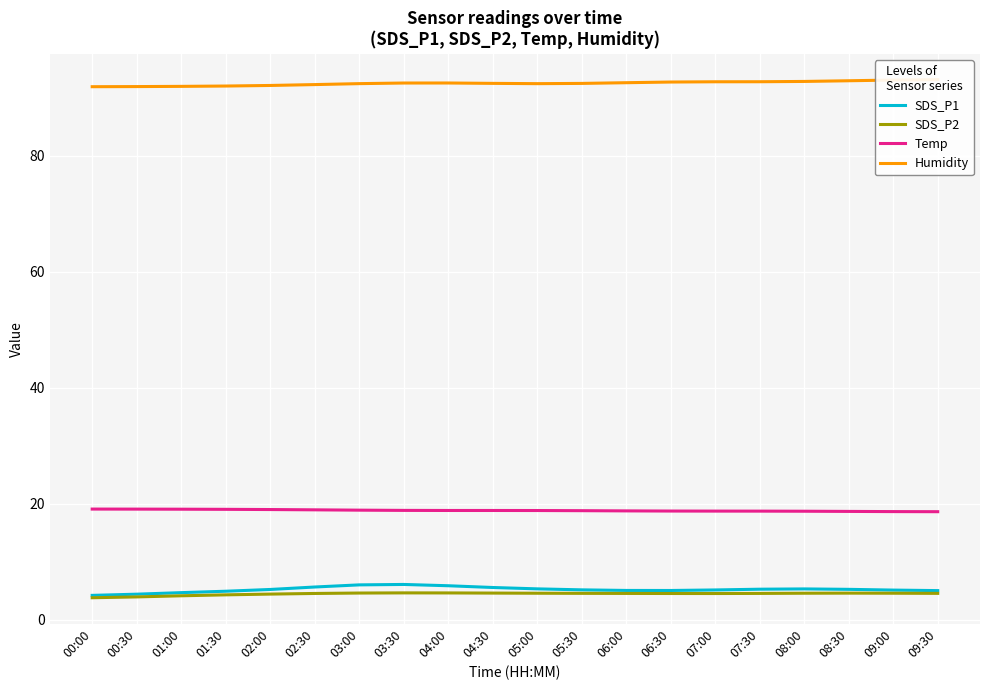

Reading left to right, extract all data points from this chart.

SDS_P1: 00:00=4.2	00:30=4.4	01:00=4.6	01:30=4.9	02:00=5.2	02:30=5.6	03:00=6.0	03:30=6.1	04:00=5.8	04:30=5.5	05:00=5.3	05:30=5.1	06:00=5.0	06:30=5.0	07:00=5.1	07:30=5.2	08:00=5.3	08:30=5.2	09:00=5.1	09:30=5.0
SDS_P2: 00:00=3.8	00:30=3.9	01:00=4.1	01:30=4.3	02:00=4.4	02:30=4.5	03:00=4.6	03:30=4.6	04:00=4.6	04:30=4.6	05:00=4.5	05:30=4.5	06:00=4.5	06:30=4.5	07:00=4.5	07:30=4.5	08:00=4.5	08:30=4.6	09:00=4.5	09:30=4.5
Temp: 00:00=19.1	00:30=19.1	01:00=19.0	01:30=19.0	02:00=19.0	02:30=18.9	03:00=18.9	03:30=18.8	04:00=18.8	04:30=18.8	05:00=18.8	05:30=18.8	06:00=18.7	06:30=18.7	07:00=18.7	07:30=18.7	08:00=18.7	08:30=18.7	09:00=18.6	09:30=18.6
Humidity: 00:00=91.9	00:30=91.9	01:00=92.0	01:30=92.0	02:00=92.1	02:30=92.3	03:00=92.4	03:30=92.5	04:00=92.6	04:30=92.5	05:00=92.4	05:30=92.5	06:00=92.6	06:30=92.7	07:00=92.8	07:30=92.8	08:00=92.8	08:30=92.9	09:00=93.1	09:30=93.1